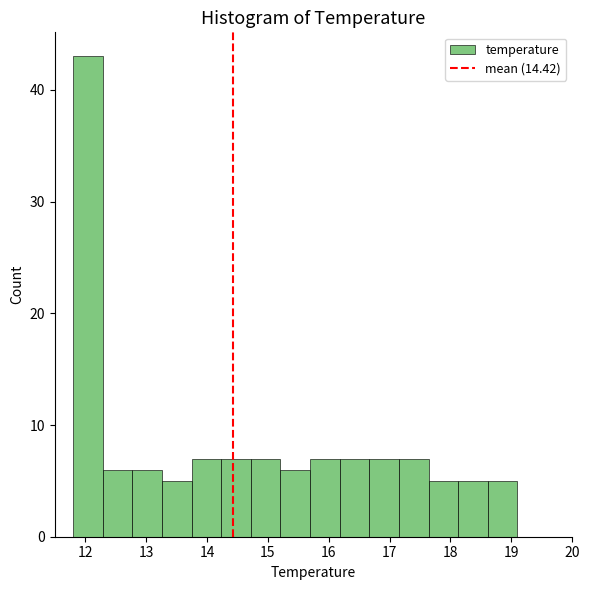

What is the height of the bar covering 18.6 to 19.1 on the x-axis? Neither the bar edges nor the heights are printed on the chart, so give them approximately, as read against the axes.

5